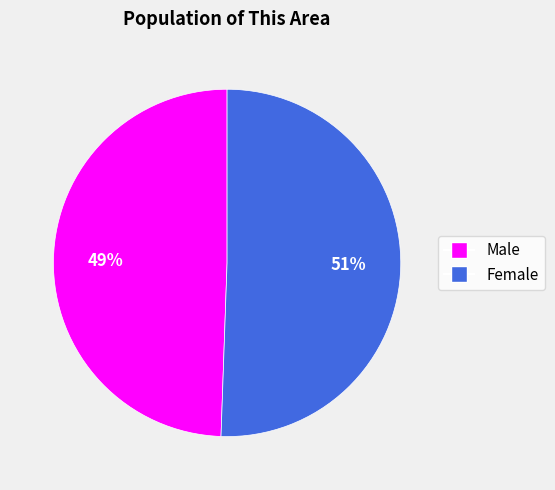

How many segments does this pie chart have?

2